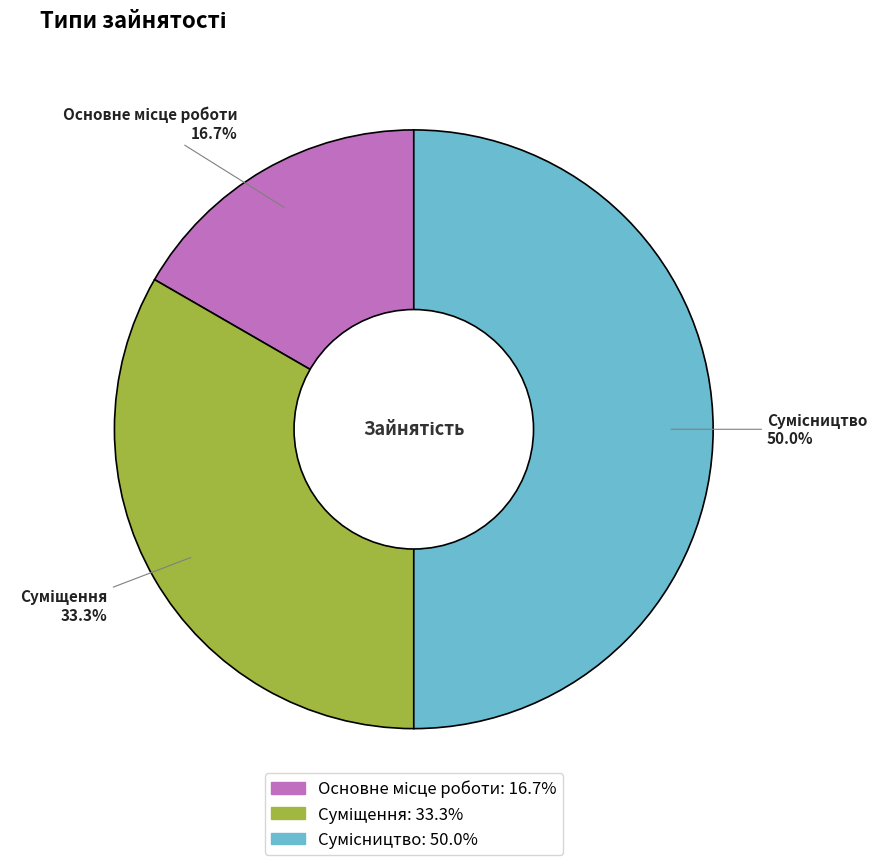

Which category has the smallest portion of the pie?

Основне місце роботи